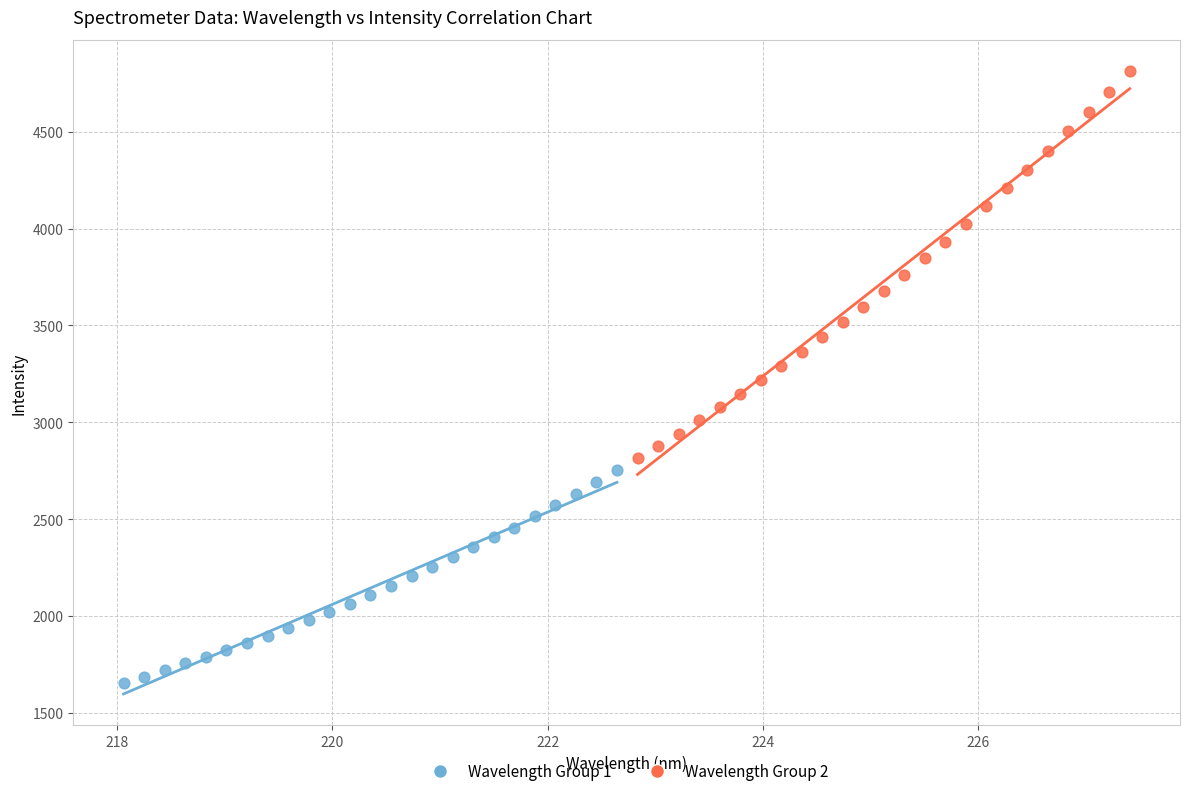

Which series reaches the maximum Y coordinate?

Wavelength Group 2